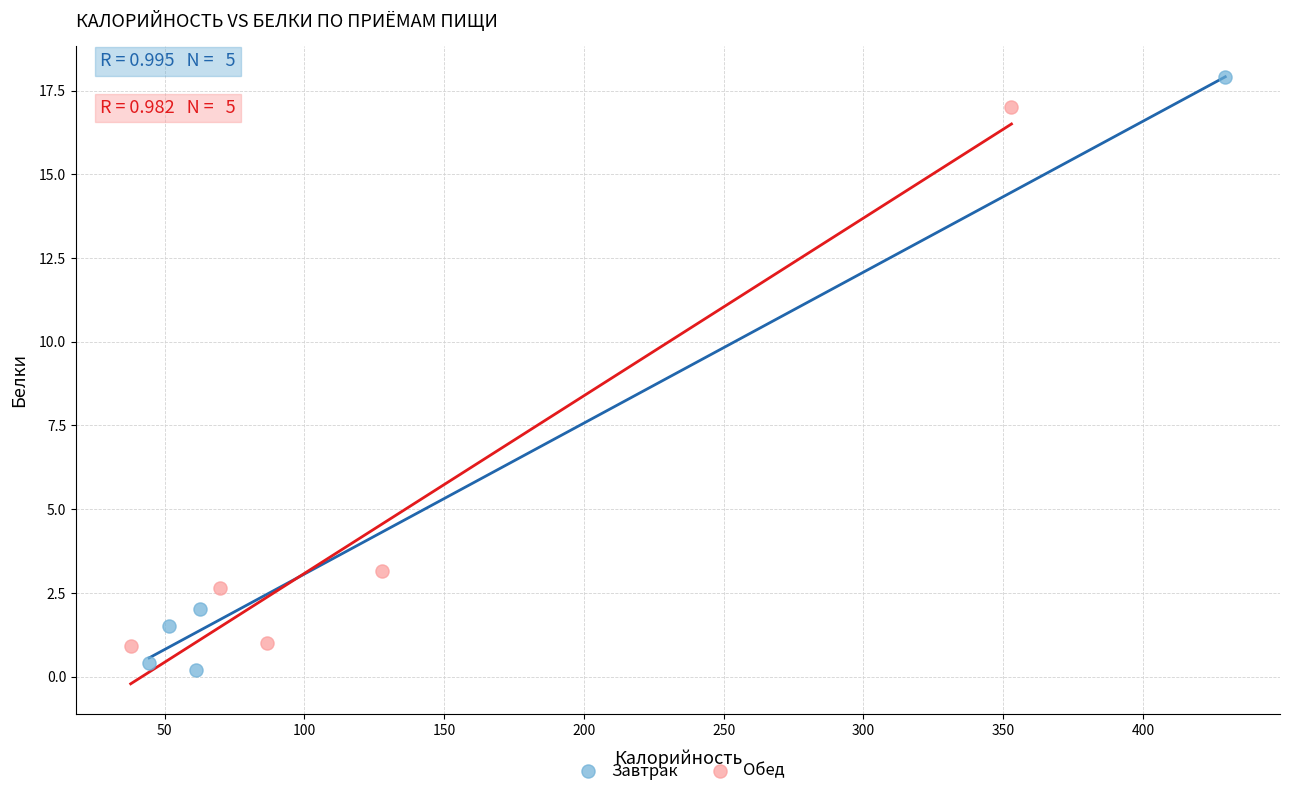

Which series reaches the maximum Y coordinate?

Завтрак